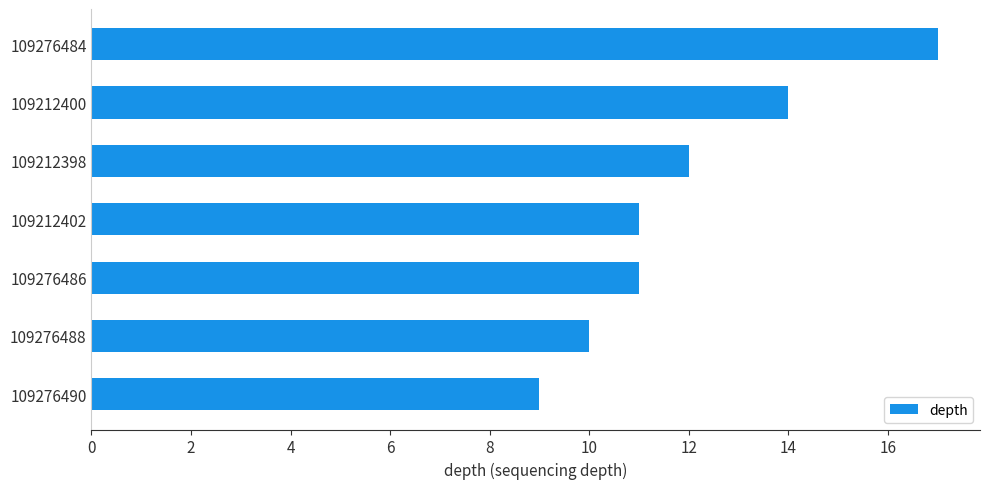

What is the sum of the values at 109212402 and 109276486?

22